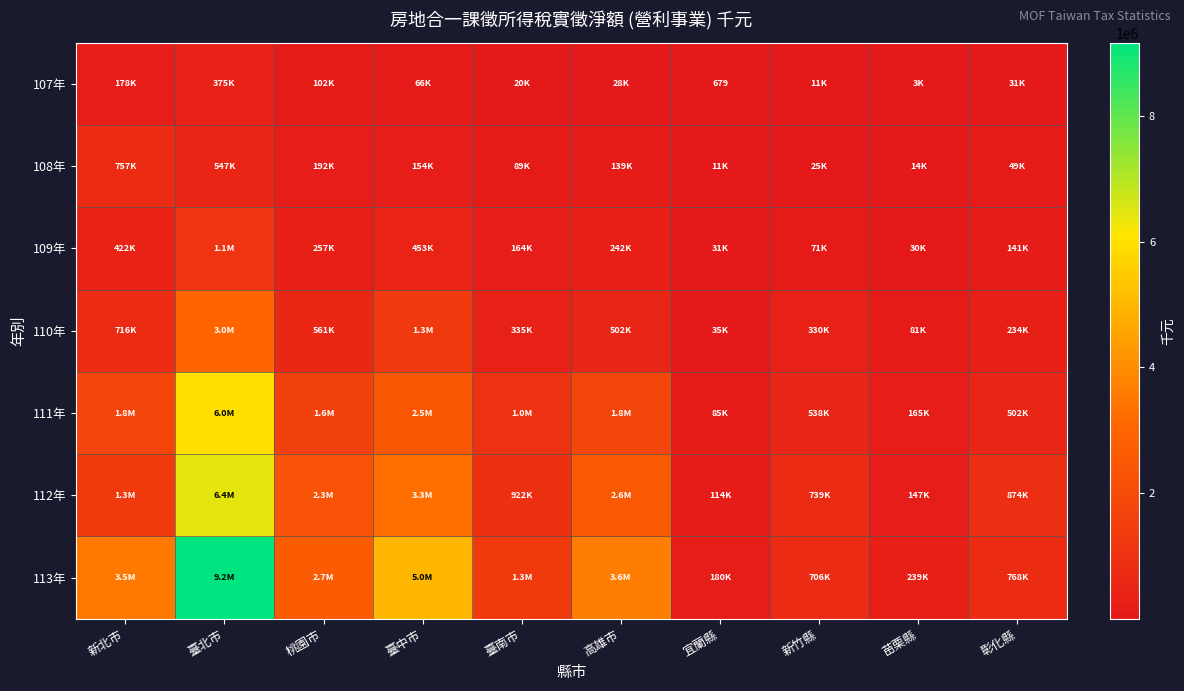

What is the greatest value displayed?

9168460